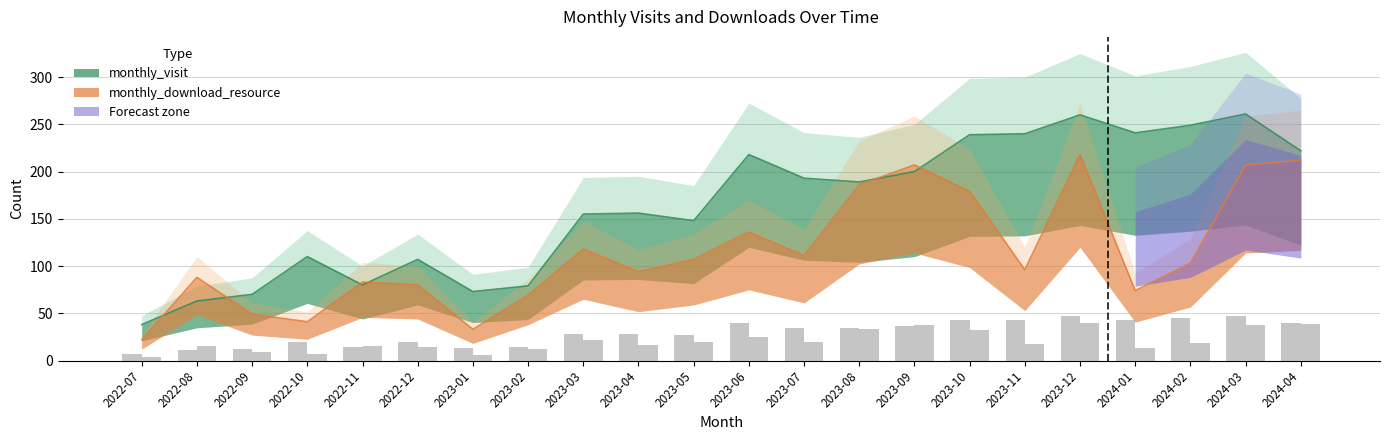

Reading left to right, what are all the values shown in this chart?

monthly_visit: 2022-07=38	2022-08=63	2022-09=70	2022-10=110	2022-11=80	2022-12=107	2023-01=73	2023-02=79	2023-03=155	2023-04=156	2023-05=148	2023-06=218	2023-07=193	2023-08=189	2023-09=200	2023-10=239	2023-11=240	2023-12=260	2024-01=241	2024-02=249	2024-03=261	2024-04=222
monthly_download_resource: 2022-07=22	2022-08=88	2022-09=49	2022-10=41	2022-11=83	2022-12=80	2023-01=33	2023-02=69	2023-03=118	2023-04=94	2023-05=107	2023-06=136	2023-07=111	2023-08=186	2023-09=207	2023-10=179	2023-11=96	2023-12=218	2024-01=74	2024-02=103	2024-03=207	2024-04=212